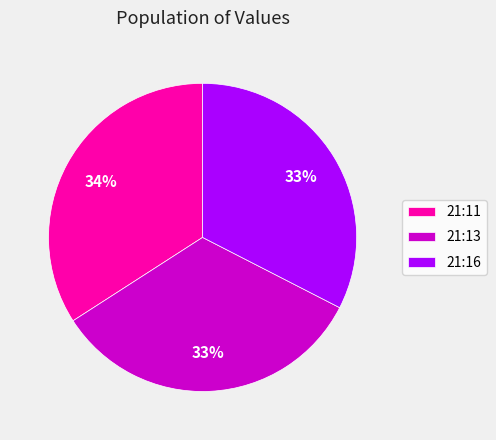

Combined, do 21:13 and 21:11 account for over 50%?

Yes